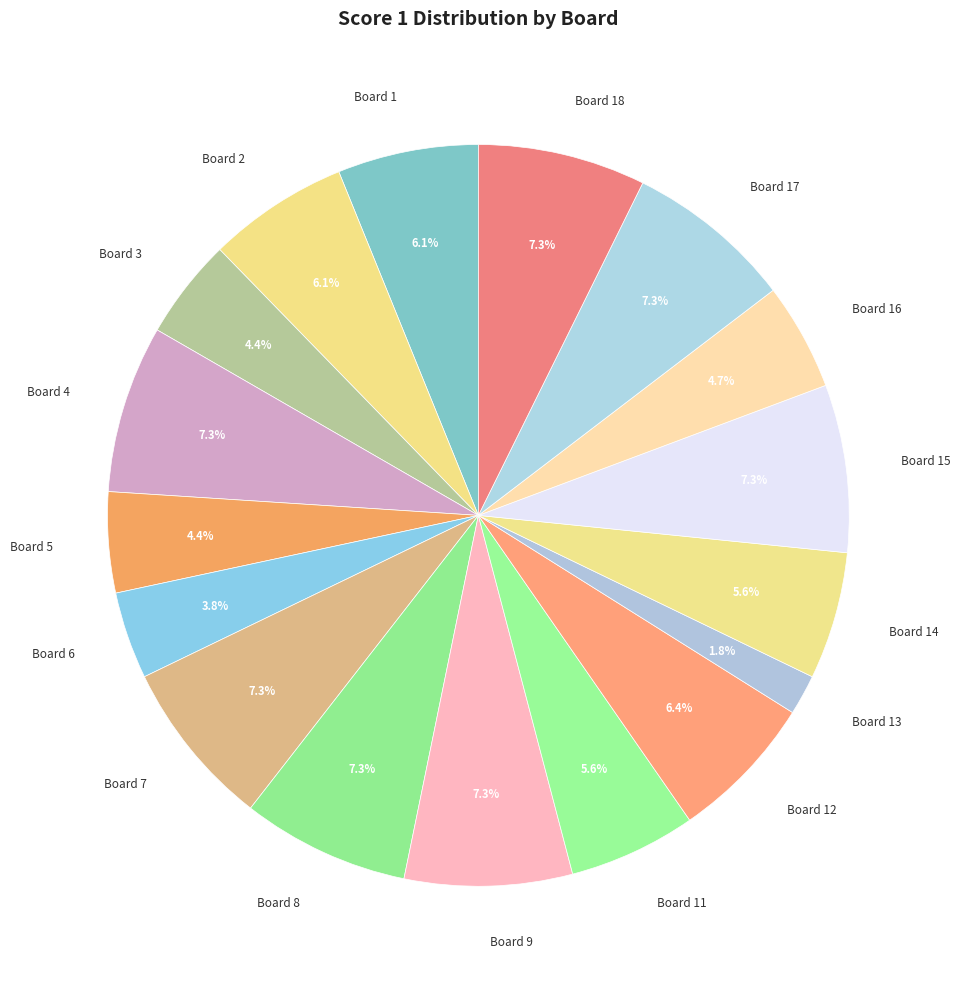

How many slices are in this pie chart?

17